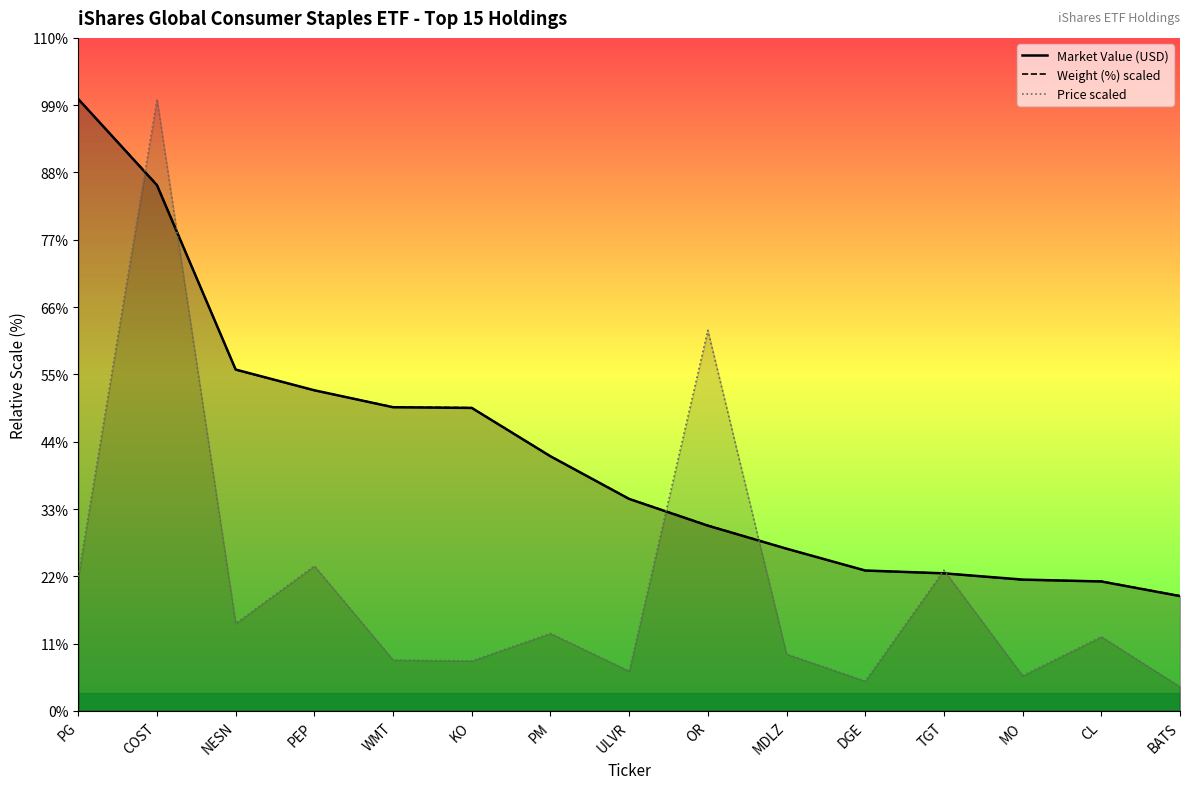

At which label is Market Value (USD) closest to 45376626?

NESN